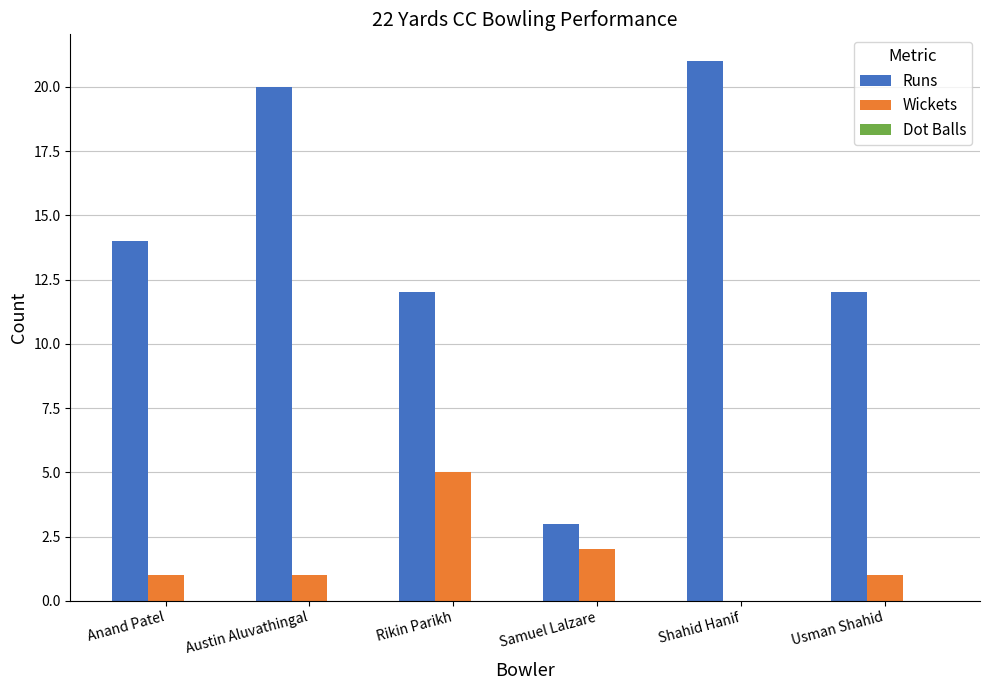

What is the difference between the Wickets values at Shahid Hanif and Samuel Lalzare?

2